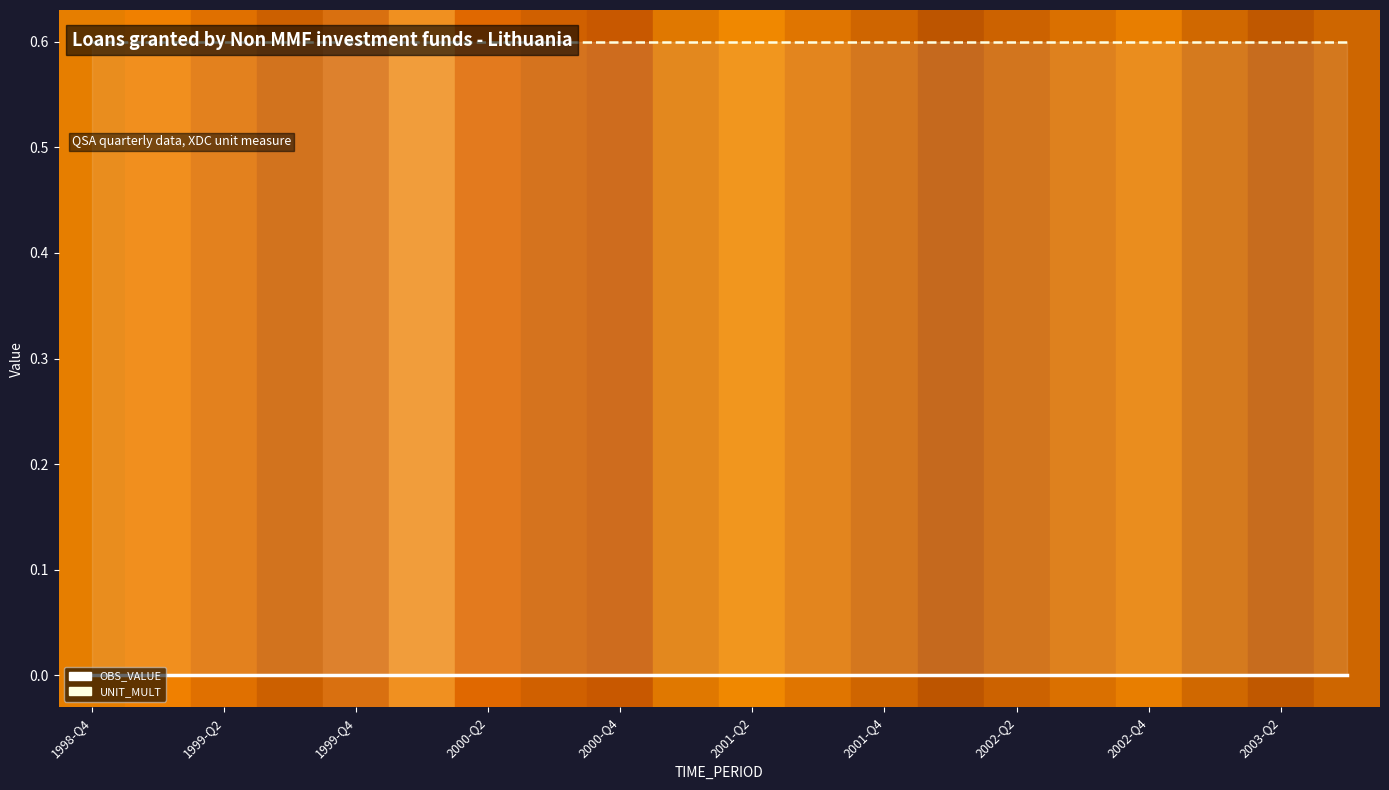

Which series has the widest spread of values?

OBS_VALUE